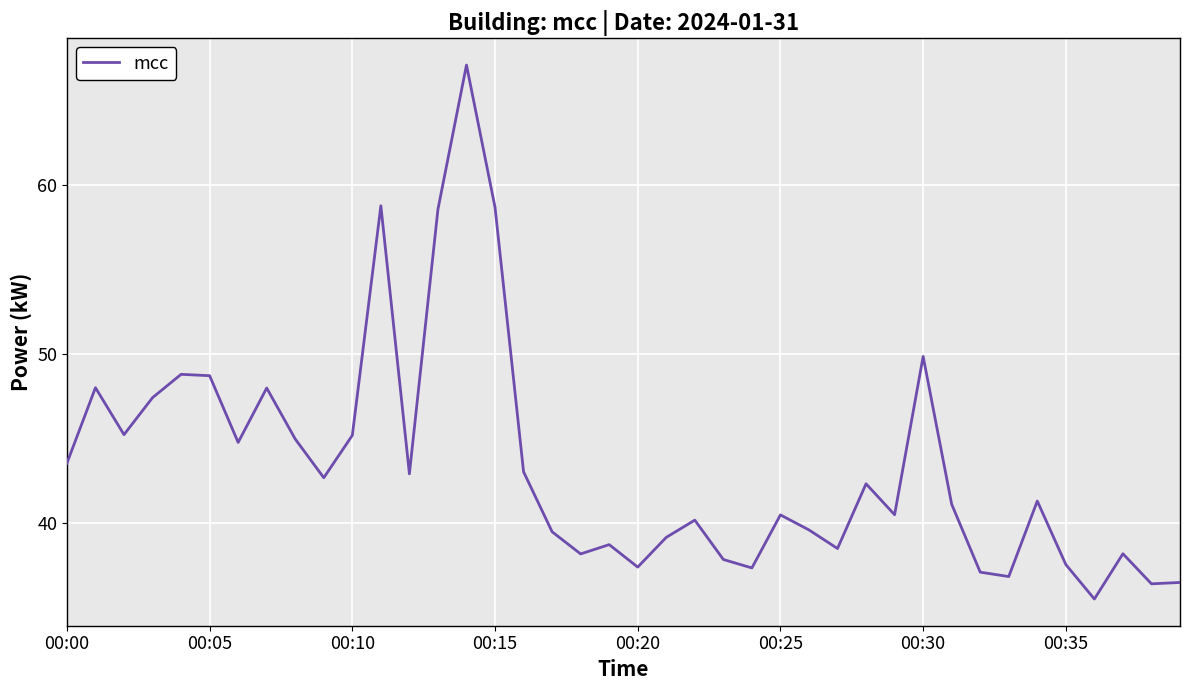

What is the greatest value displayed?

67.1